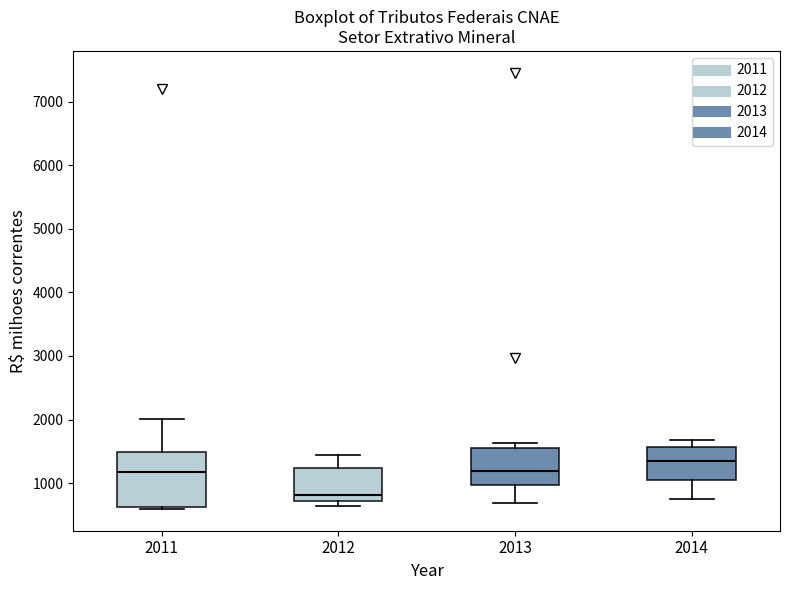

Reading left to right, transcribe this box plot: for each box, give where its median line is, the range the box spans, and where its two whiskers end, as read against the y-axis. The values are not printed on the chart, so give them approximately, as read against the axis.

2011: median 1200, box 600 to 1500, whiskers 600 to 2000
2012: median 800, box 700 to 1200, whiskers 600 to 1400
2013: median 1200, box 1000 to 1500, whiskers 700 to 1600
2014: median 1300, box 1100 to 1600, whiskers 800 to 1700